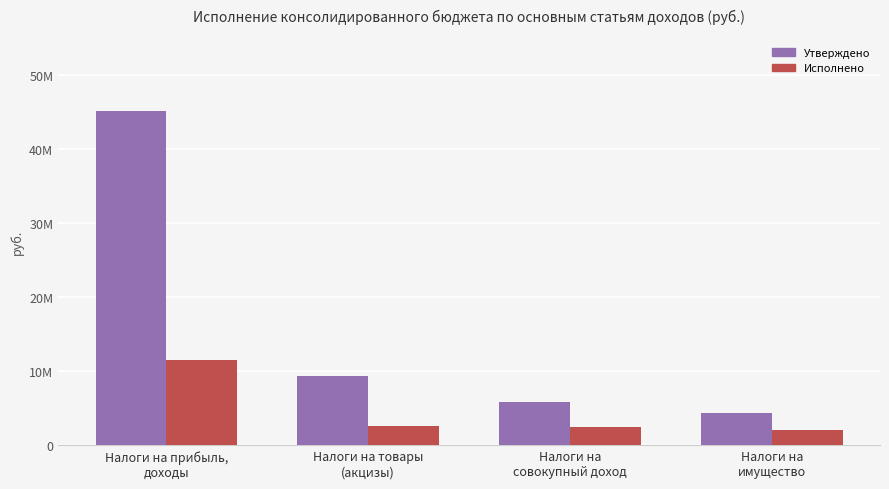

Where does the Утверждено series first go above 9373000?

Налоги на прибыль,
доходы